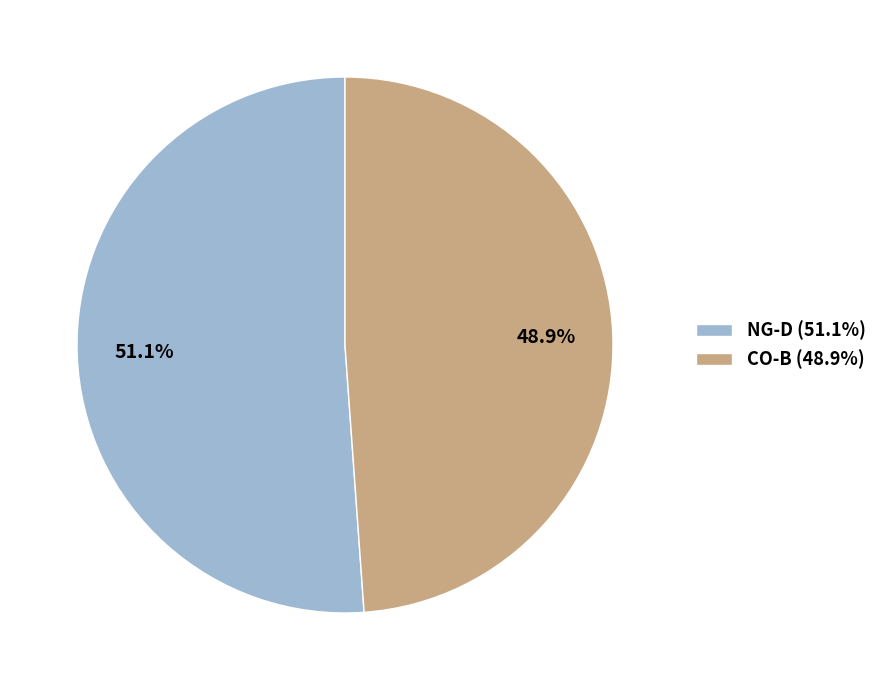

True or false: NG-D accounts for 51% of the total.

True